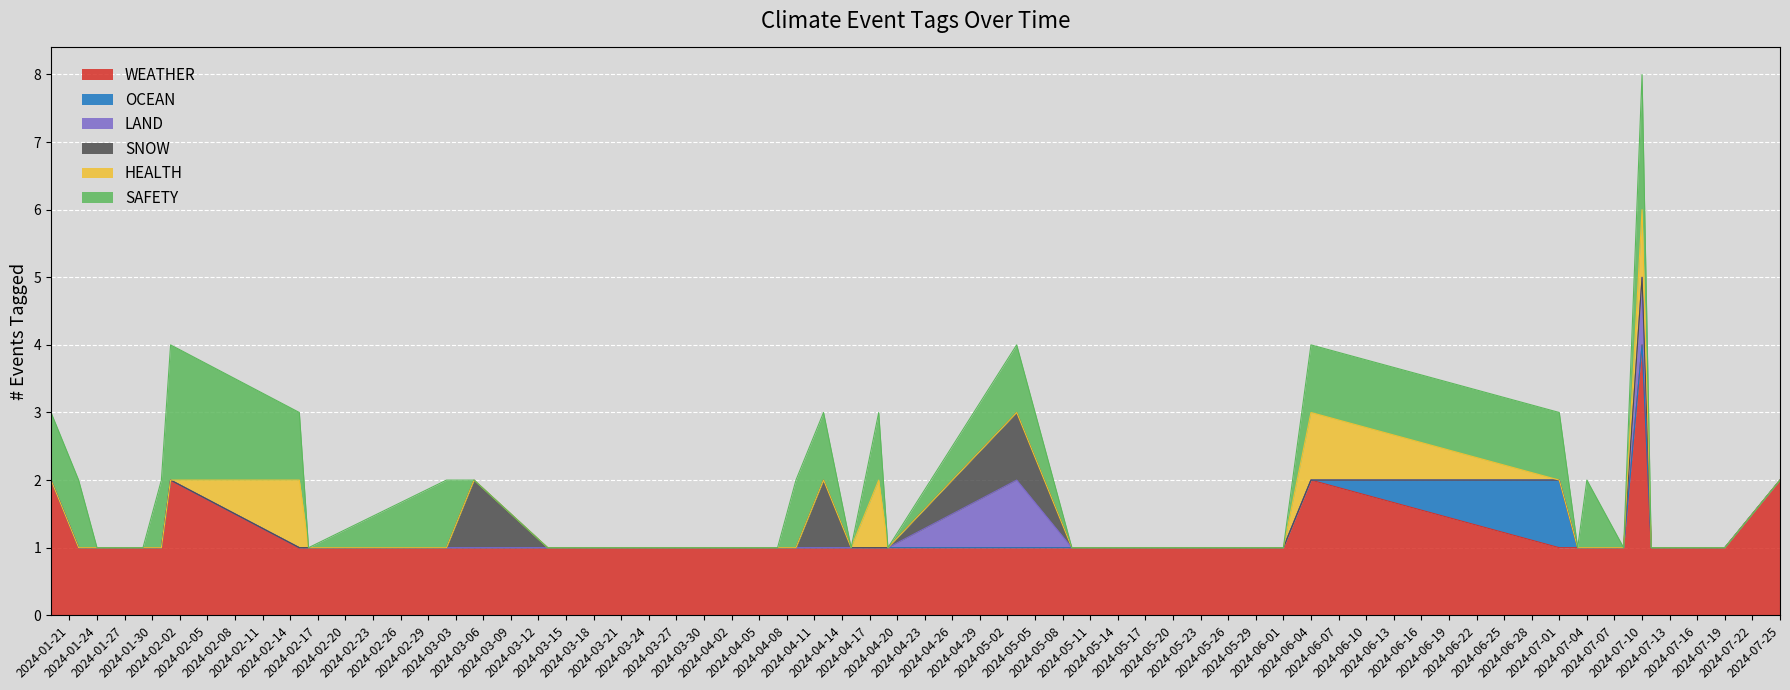

True or false: HEALTH and LAND cross at least once.

False